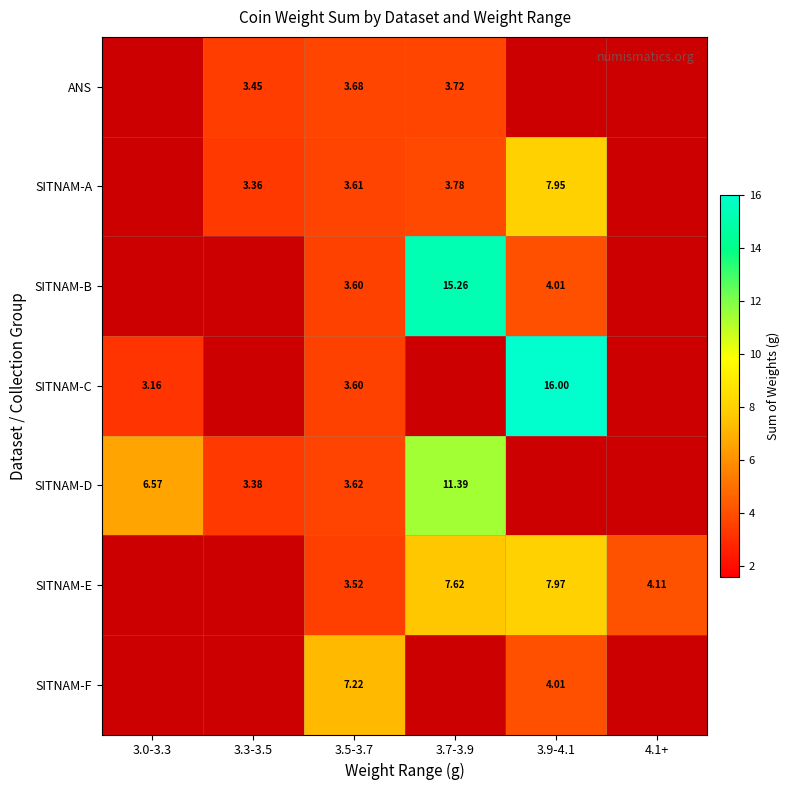

Rank the series at 3.5-3.7 from highest to lowest value.

SITNAM-F, ANS, SITNAM-D, SITNAM-A, SITNAM-B, SITNAM-C, SITNAM-E